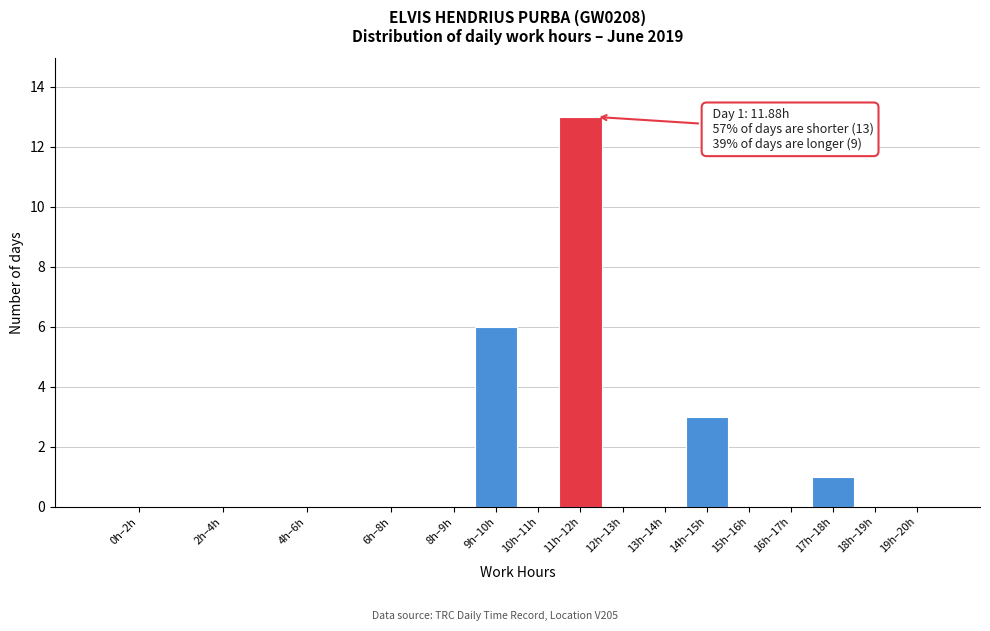

Reading left to right, transcribe all the data shown in this chart.

0h–2h=0	2h–4h=0	4h–6h=0	6h–8h=0	8h–9h=0	9h–10h=6	10h–11h=0	11h–12h=13	12h–13h=0	13h–14h=0	14h–15h=3	15h–16h=0	16h–17h=0	17h–18h=1	18h–19h=0	19h–20h=0